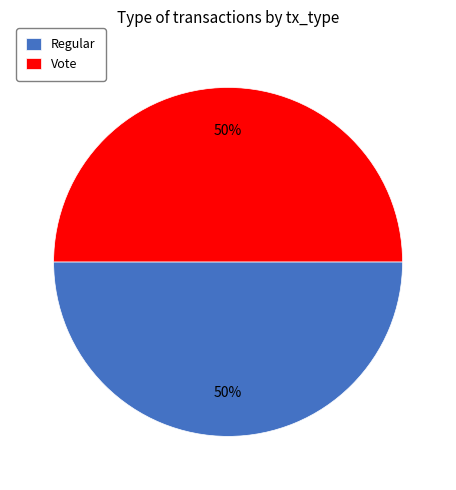

True or false: Vote accounts for 63% of the total.

False